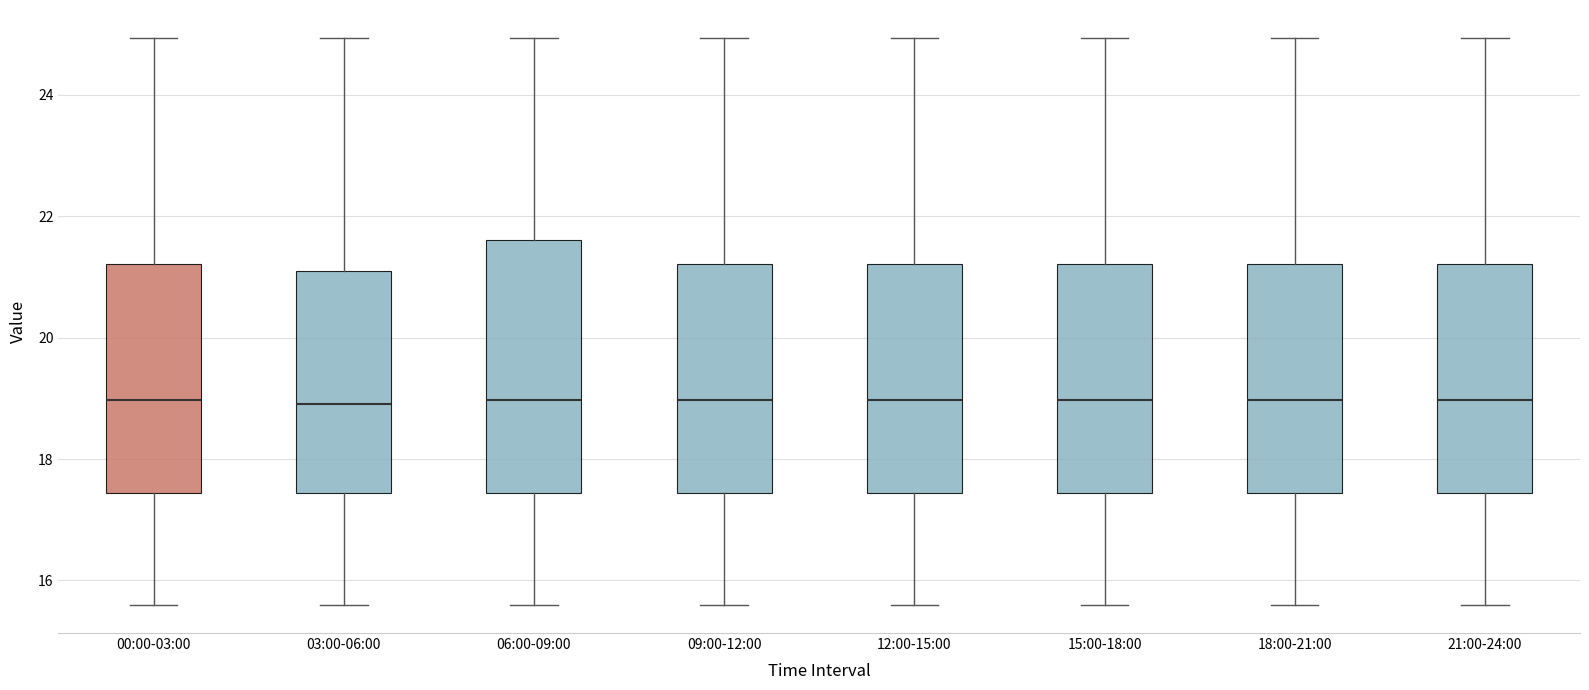

Where is the upper edge of the box for 12:00-15:00 on the y-axis? The values are not printed on the chart, so give them approximately, as read against the axis.

21.2